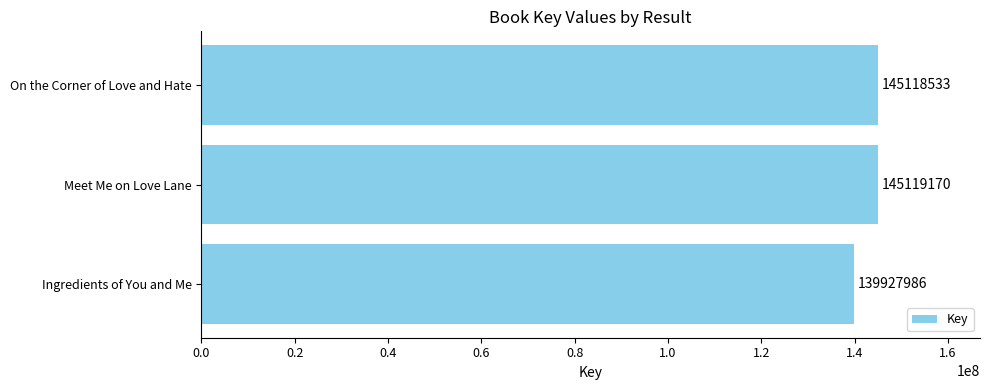

Reading bottom to top, list all the values displayed in this chart.

139927986	145119170	145118533